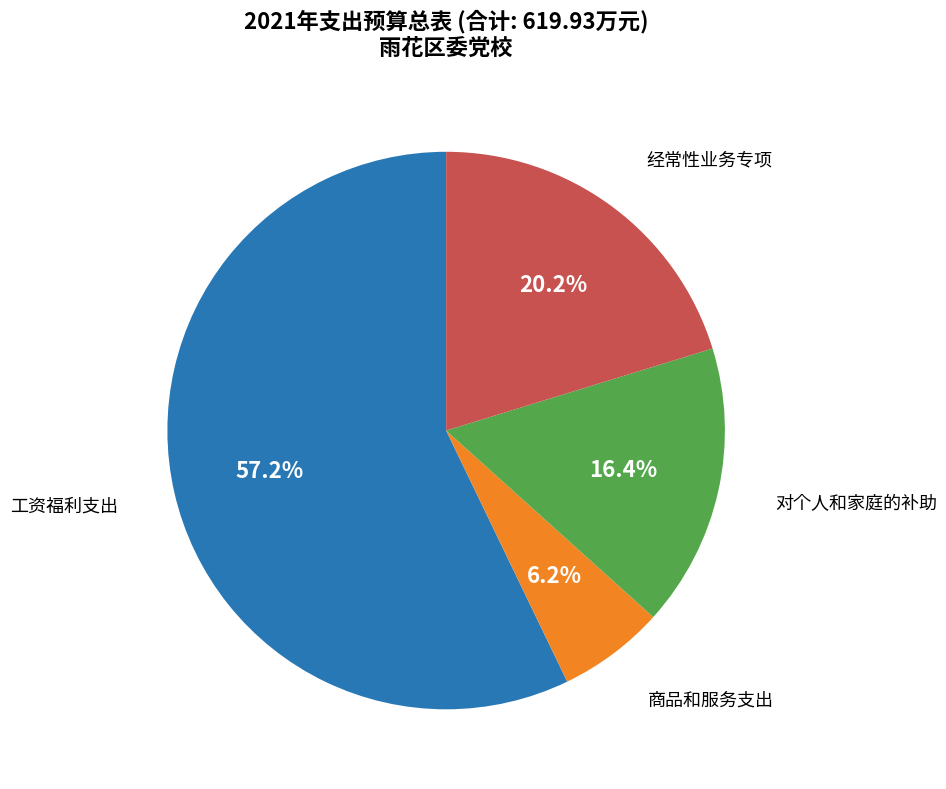

Is the sum of 商品和服务支出 and 工资福利支出 greater than half?

Yes